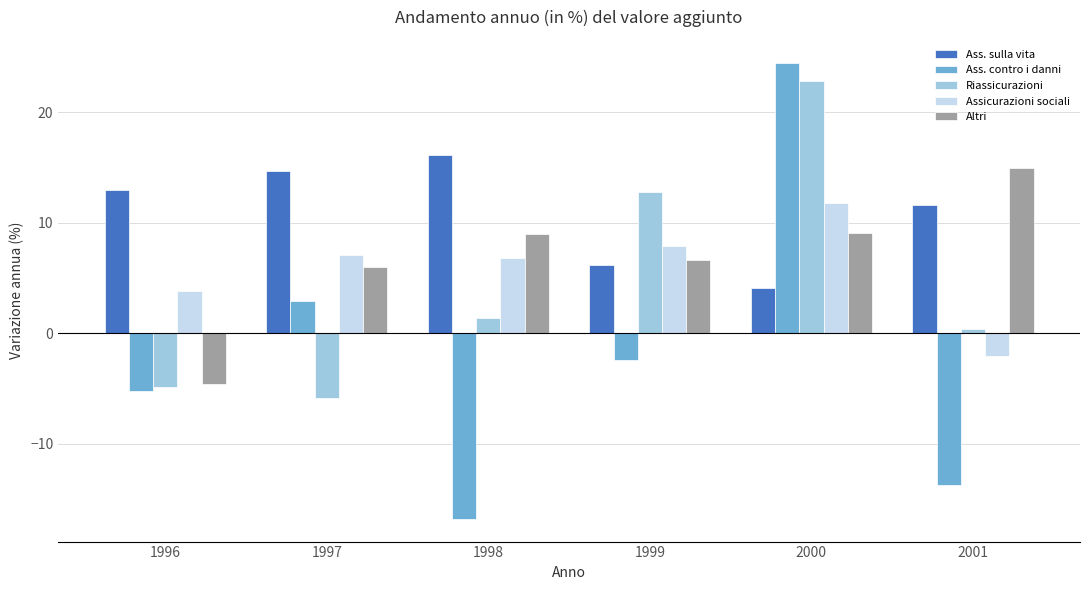

Which series changed the most between 1996 and 2001?

Altri